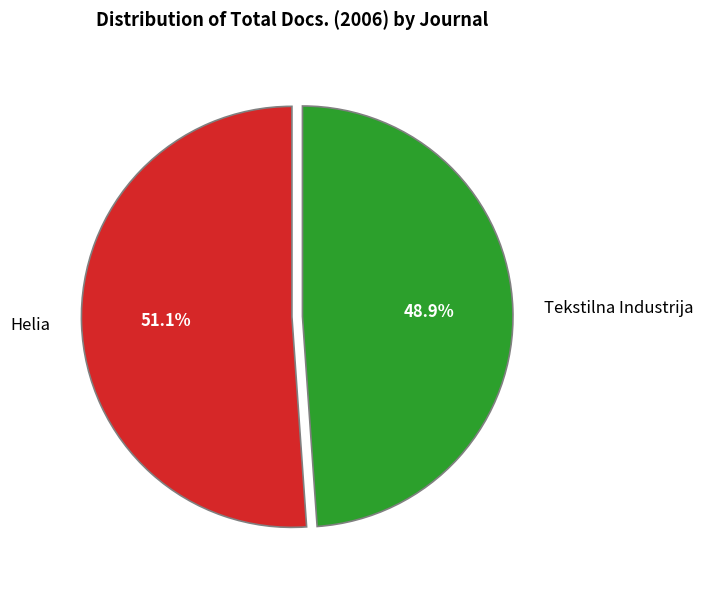

Between Helia and Tekstilna Industrija, which is larger?

Helia